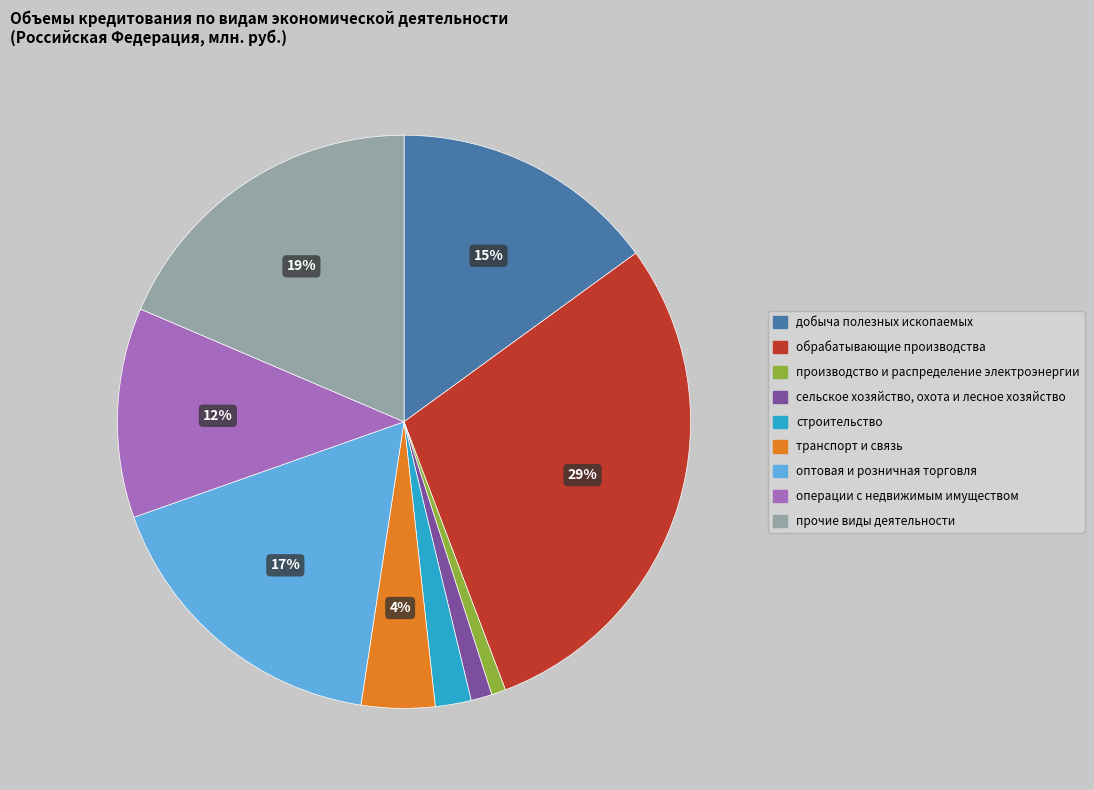

To the nearest percent, what percentage of the pie is строительство?

2%